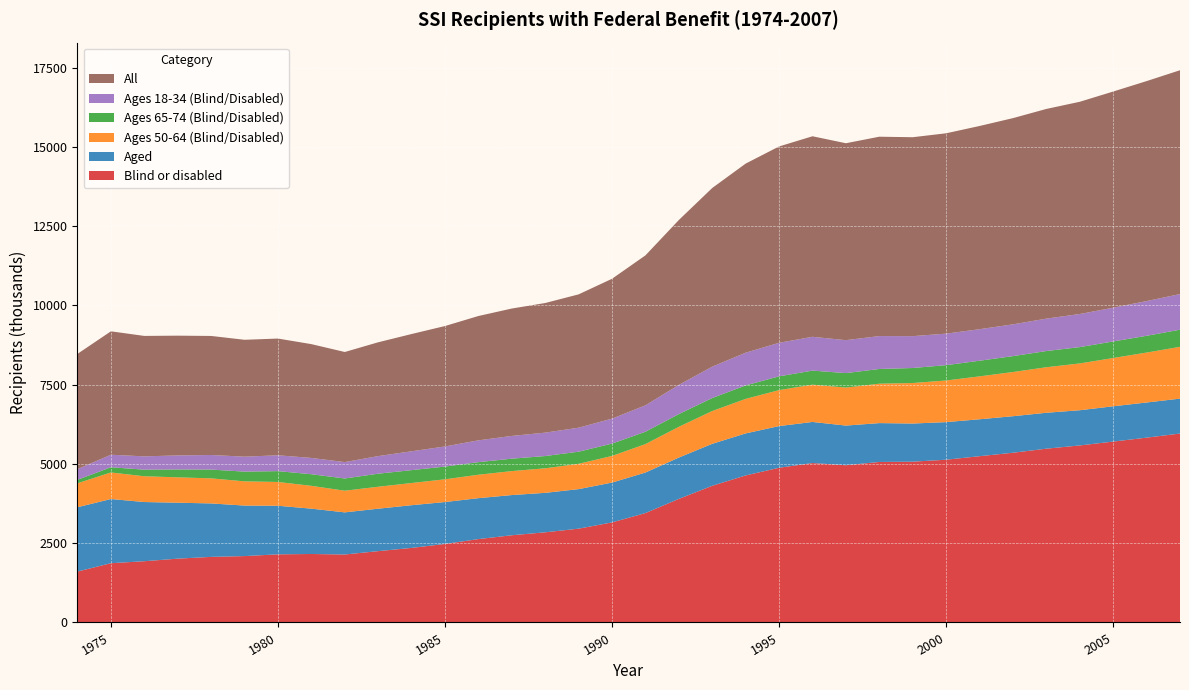

Reading right to left, transcribe all the data shown in this chart.

Blind or disabled: 5960	5830	5706	5584	5482	5354	5245	5134	5072	5063	4960	5029	4880	4638	4312	3898	3451	3156	2959	2844	2751	2630	2477	2352	2250	2144	2160	2149	2094	2069	2013	1932	1869	1606
Aged: 1101	1109	1113	1111	1133	1152	1165	1186	1203	1226	1251	1296	1315	1326	1324	1304	1279	1257	1247	1245	1268	1291	1322	1347	1339	1329	1430	1533	1593	1686	1765	1867	2025	2029
Ages 50-64 (Blind/Disabled): 1634	1575	1523	1476	1436	1394	1353	1313	1278	1243	1198	1176	1134	1089	1034	970	897	840	799	774	756	739	717	700	692	683	720	750	764	791	800	813	838	756
Ages 65-74 (Blind/Disabled): 540	529	522	515	511	502	493	484	474	464	457	444	435	425	410	402	390	389	382	387	392	397	402	406	412	386	366	342	307	277	249	208	164	109
Ages 18-34 (Blind/Disabled): 1124	1095	1065	1044	1023	1002	995	994	1005	1038	1039	1066	1058	1032	990	920	833	788	757	738	717	688	634	595	555	517	514	500	472	460	442	420	395	338
All: 7061	6939	6819	6695	6614	6505	6410	6320	6275	6289	6212	6326	6194	5965	5636	5202	4730	4412	4206	4089	4019	3922	3799	3699	3590	3473	3590	3682	3687	3755	3778	3799	3893	3635